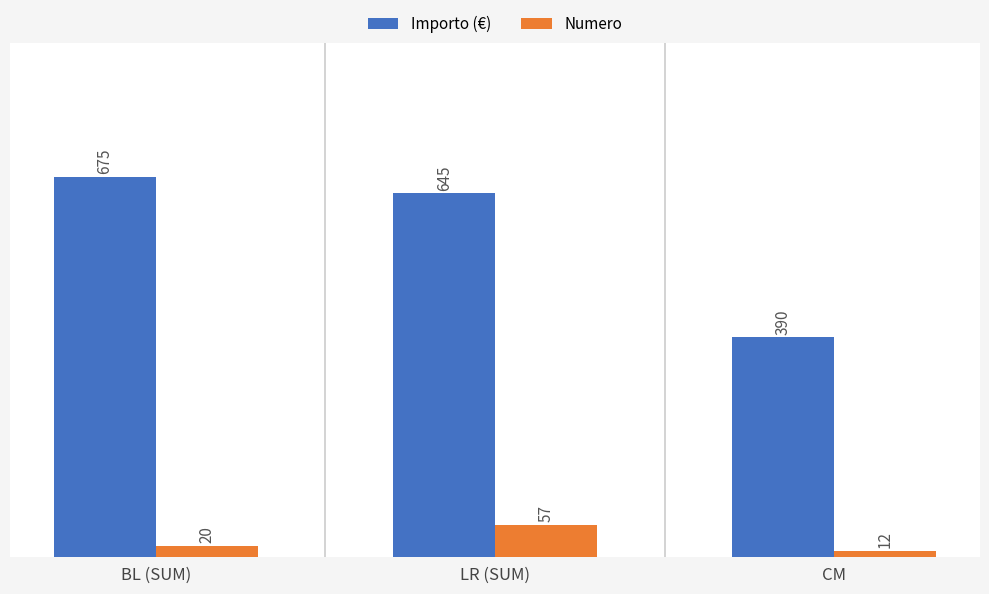

What is the spread (max minus min) of values at BL (SUM)?

655